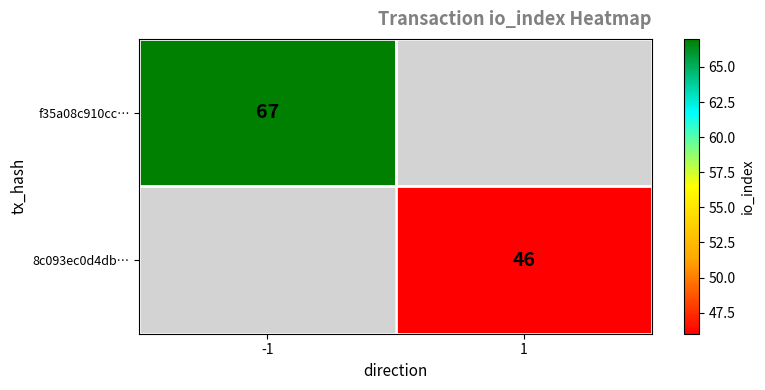

The 8c093ec0d4db… series shows 46 at 1. True or false?

True